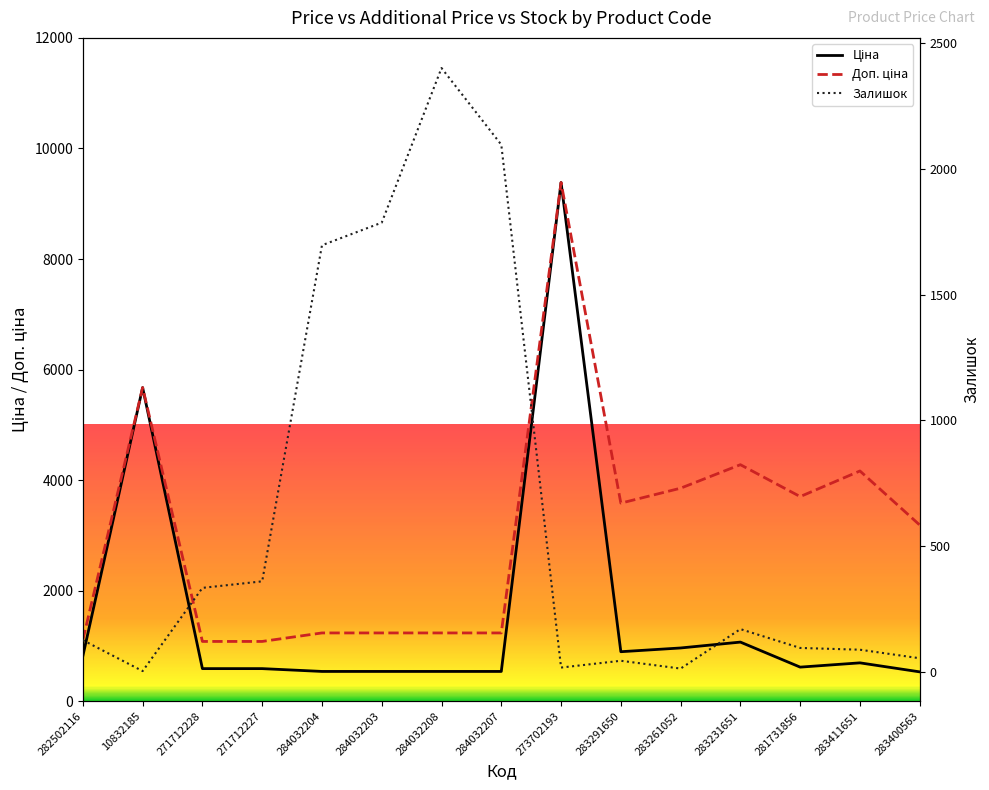

Where do Ціна and Залишок first cross each other?

271712227 and 284032204